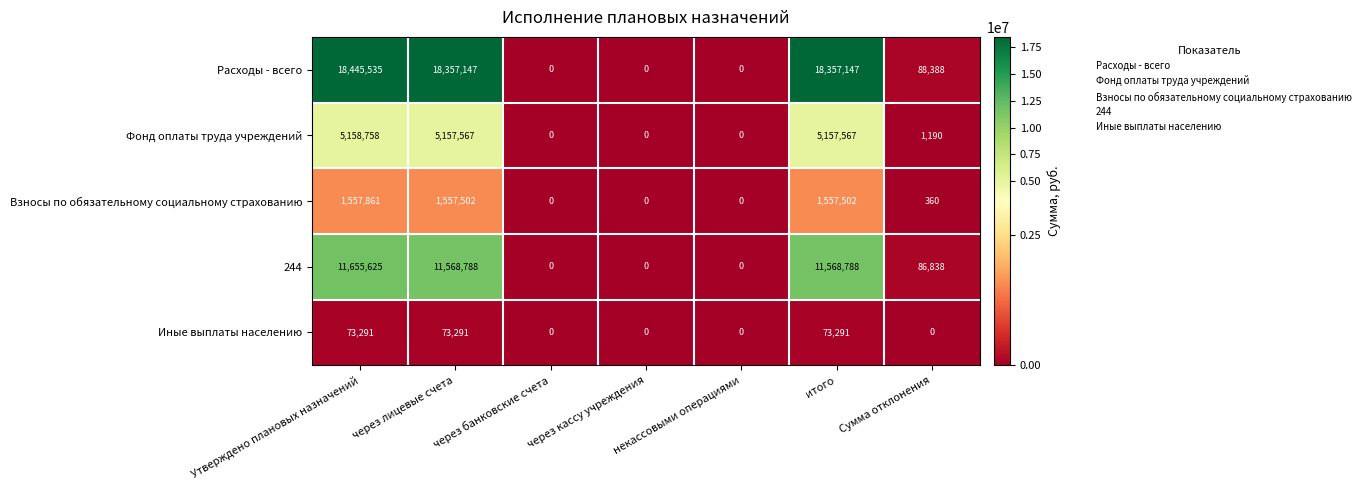

How many positive values does the Фонд оплаты труда учреждений series have?

4